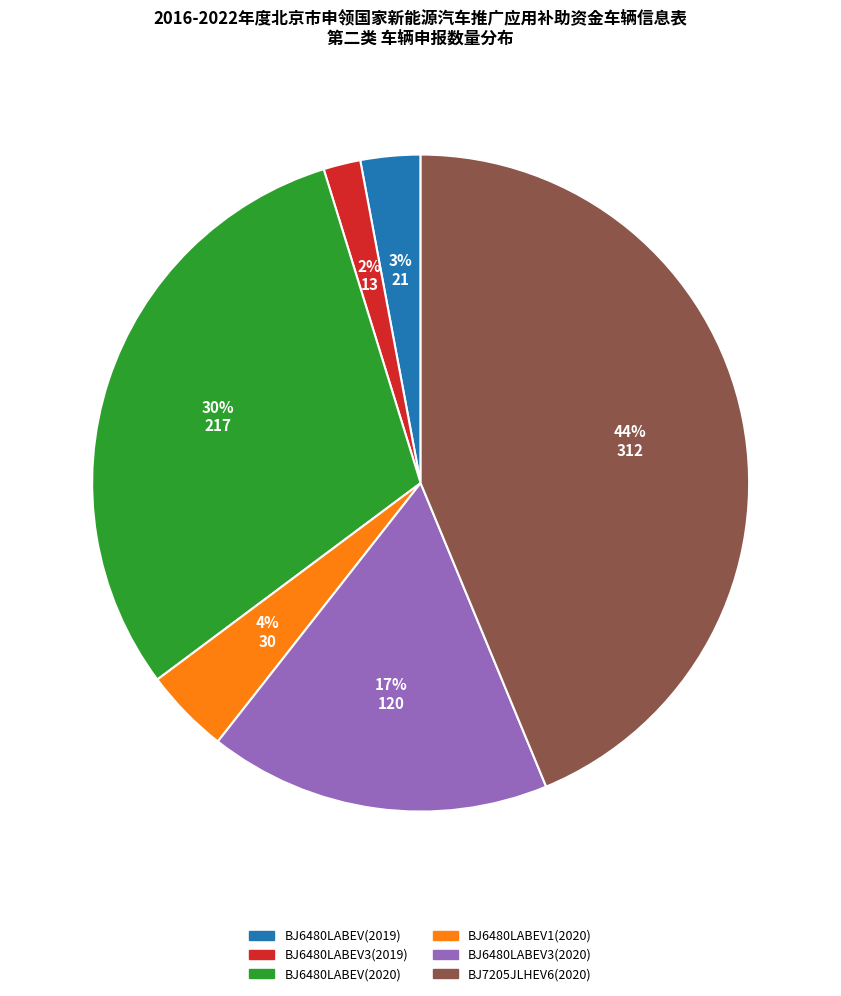

Which category has the biggest portion of the pie?

BJ7205JLHEV6(2020)